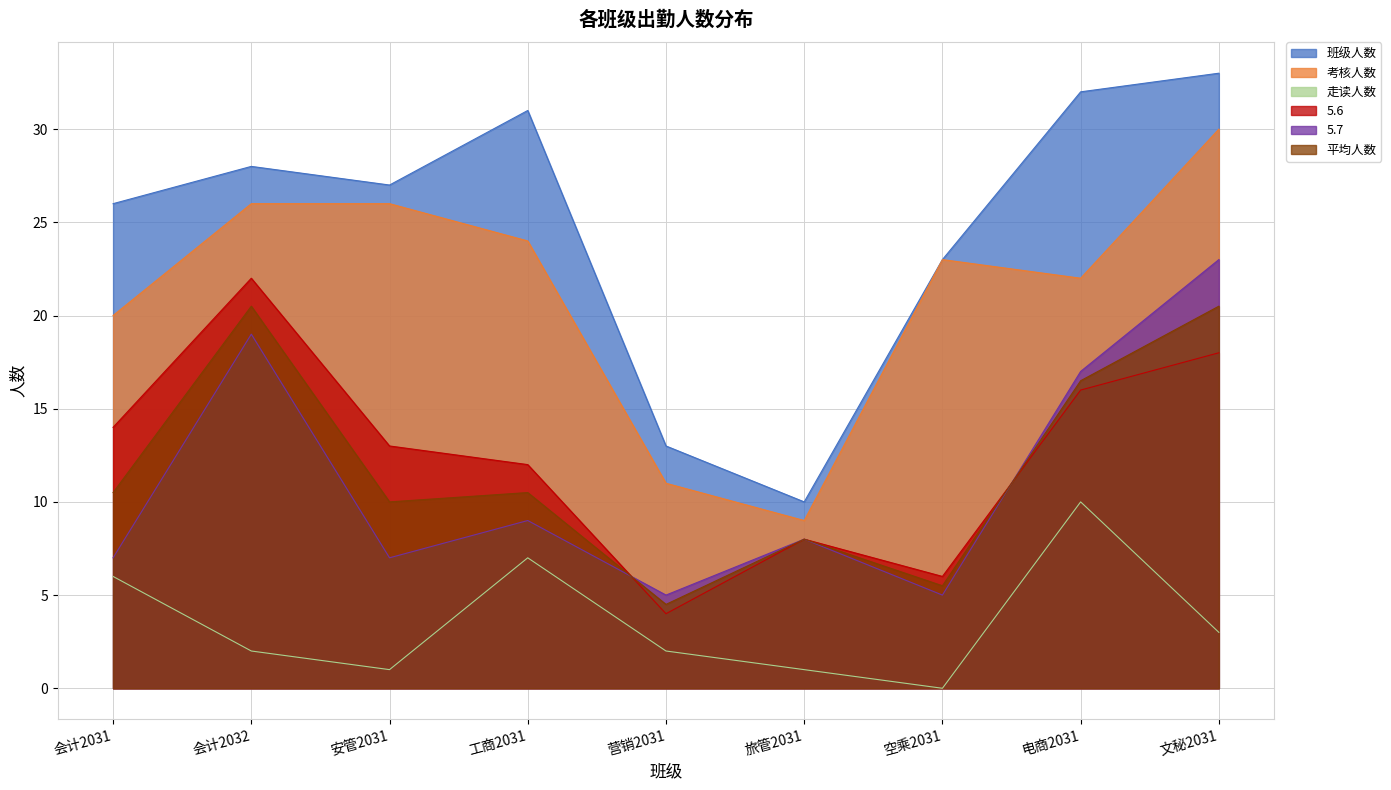

How many data points does each series have?

9